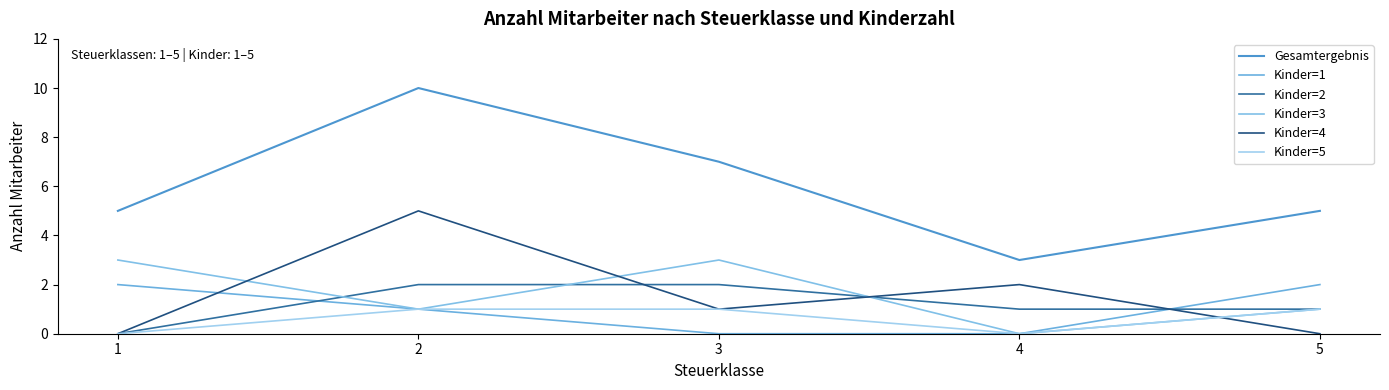

Which has a higher value, 2 or 5?

2